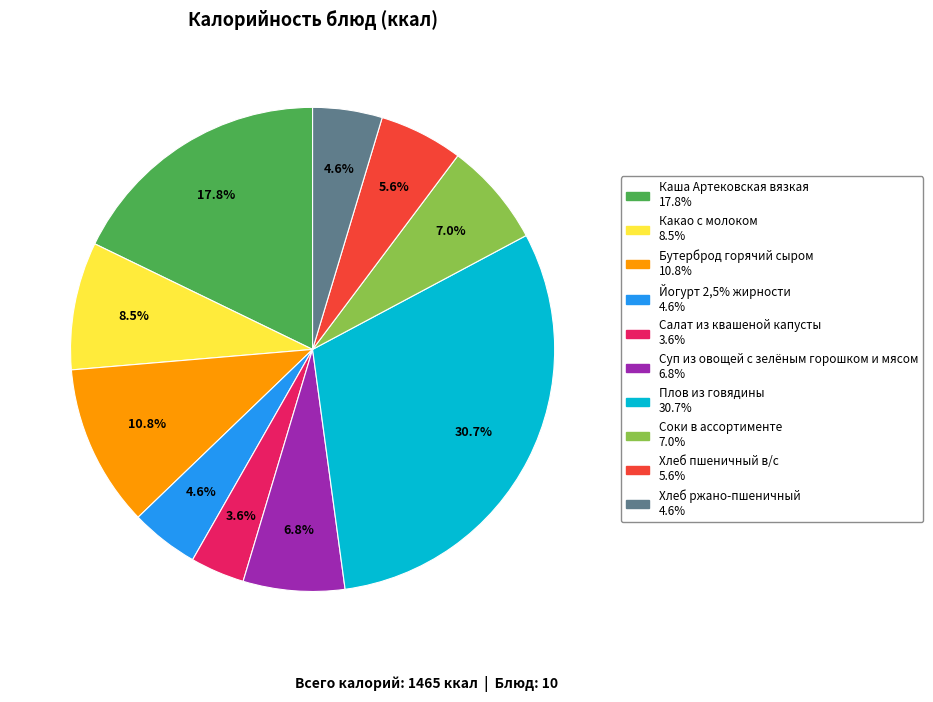

What is the ratio of the value at Йогурт 2,5% жирности to the value at Хлеб пшеничный в/с?

0.8